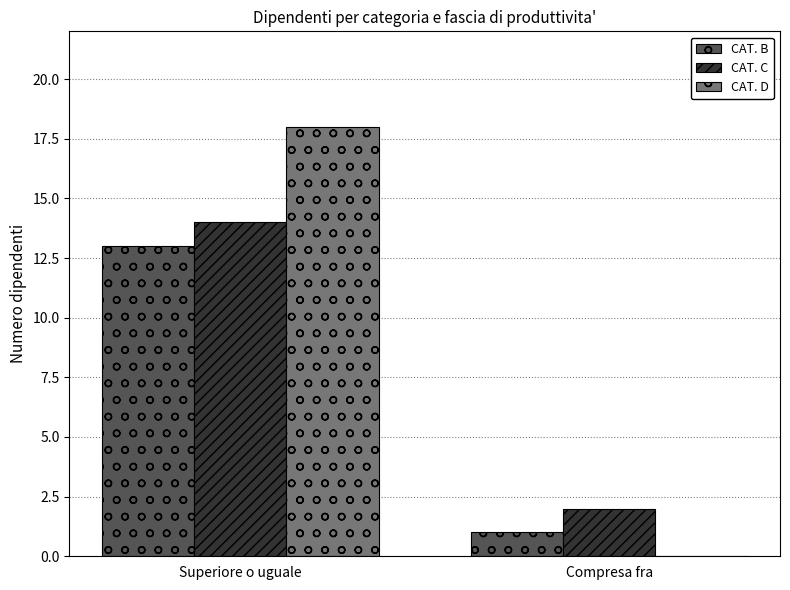

Is it true that CAT. C equals 2 at Compresa fra?

True